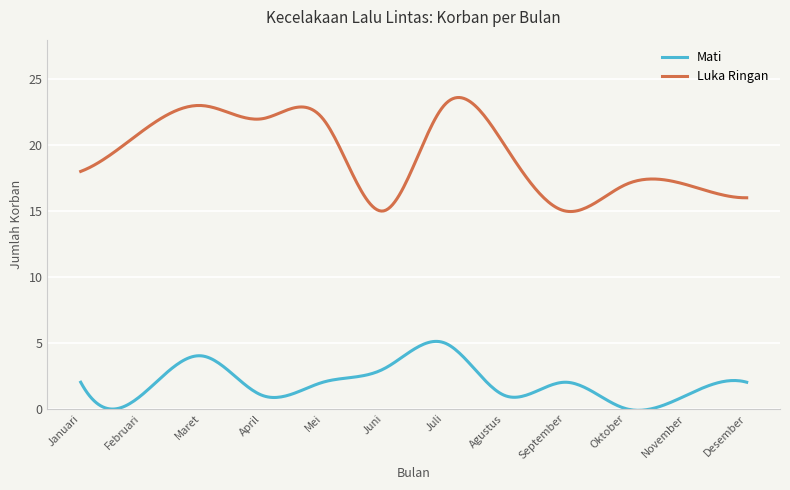

Which series has the widest spread of values?

Luka Ringan